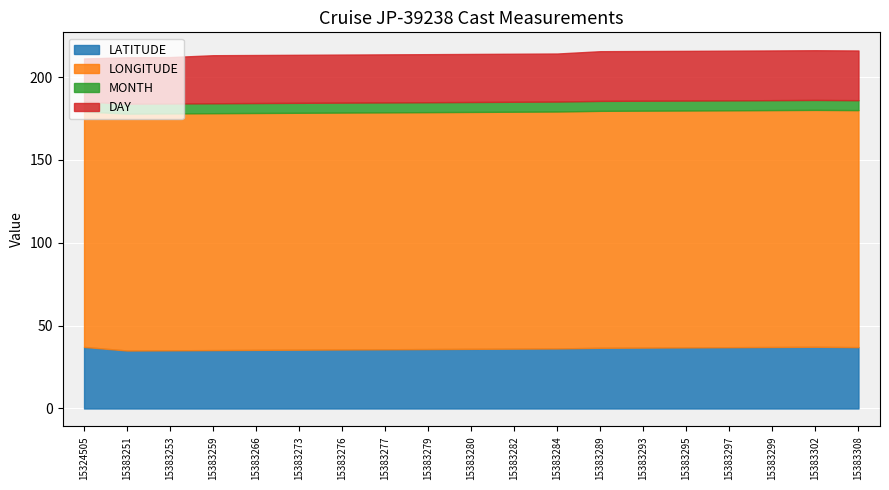

Reading left to right, list all the values displayed in this chart.

LATITUDE: 15324505=37.2	15383251=35.0	15383253=35.1	15383259=35.2	15383266=35.4	15383273=35.5	15383276=35.6	15383277=35.8	15383279=35.9	15383280=36.0	15383282=36.1	15383284=36.3	15383289=36.6	15383293=36.8	15383295=36.9	15383297=37.0	15383299=37.1	15383302=37.3	15383308=37.0
LONGITUDE: 15324505=142.1	15383251=143.0	15383253=143.0	15383259=143.0	15383266=143.0	15383273=143.0	15383276=143.0	15383277=143.0	15383279=143.0	15383280=143.0	15383282=143.0	15383284=143.0	15383289=143.0	15383293=143.0	15383295=143.0	15383297=143.0	15383299=143.0	15383302=143.0	15383308=143.1
MONTH: 15324505=6.0	15383251=6.0	15383253=6.0	15383259=6.0	15383266=6.0	15383273=6.0	15383276=6.0	15383277=6.0	15383279=6.0	15383280=6.0	15383282=6.0	15383284=6.0	15383289=6.0	15383293=6.0	15383295=6.0	15383297=6.0	15383299=6.0	15383302=6.0	15383308=6.0
DAY: 15324505=26.0	15383251=28.0	15383253=28.0	15383259=29.0	15383266=29.0	15383273=29.0	15383276=29.0	15383277=29.0	15383279=29.0	15383280=29.0	15383282=29.0	15383284=29.0	15383289=30.0	15383293=30.0	15383295=30.0	15383297=30.0	15383299=30.0	15383302=30.0	15383308=30.0